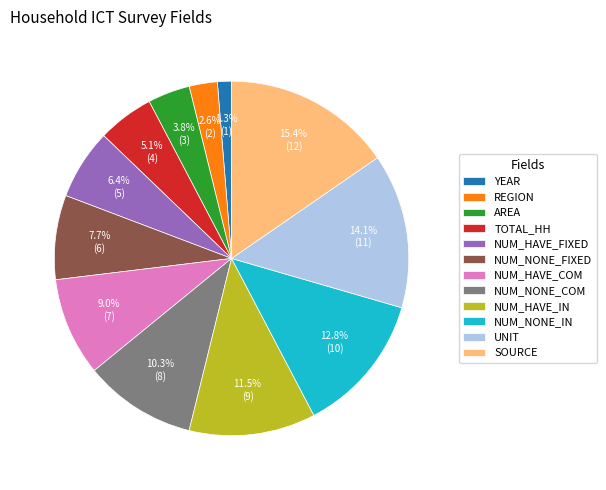

Combined, do NUM_HAVE_COM and NUM_NONE_FIXED account for over 50%?

No